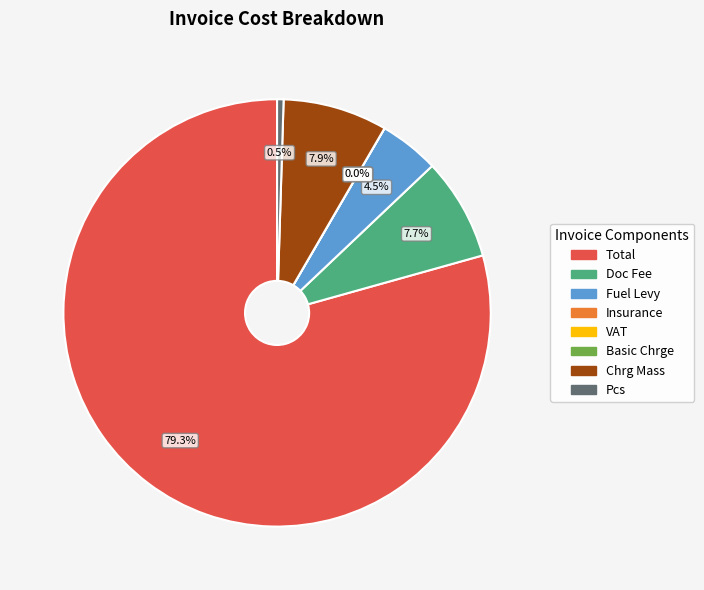

What is the largest slice in the pie chart?

Total